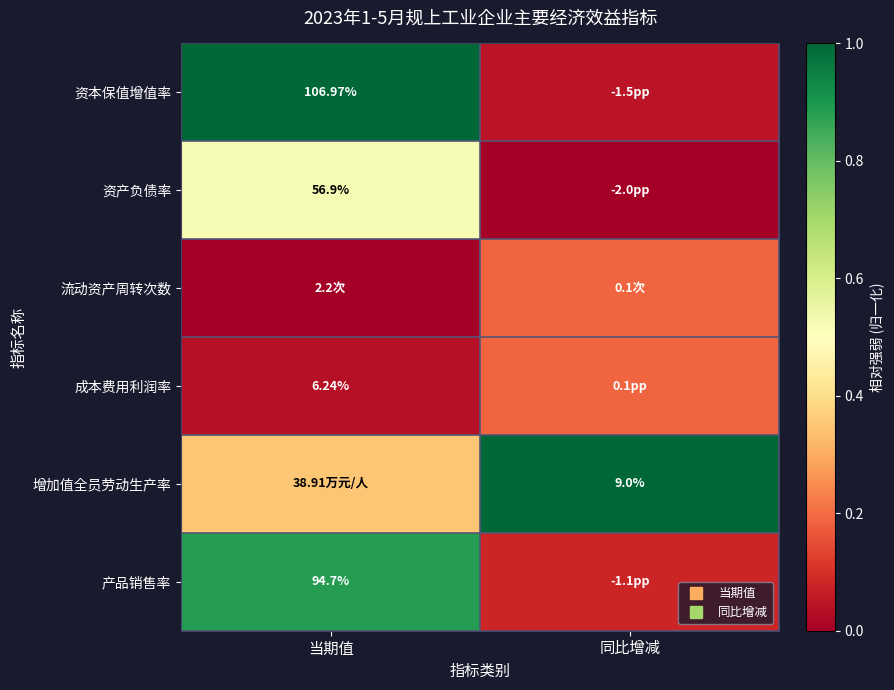

Rank the series at 同比增减 from highest to lowest value.

增加值全员劳动生产率, 流动资产周转次数, 成本费用利润率, 产品销售率, 资本保值增值率, 资产负债率